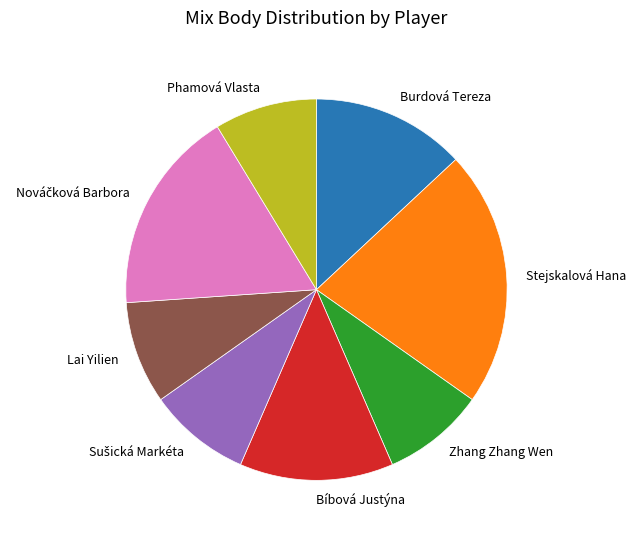

What is the largest slice in the pie chart?

Stejskalová Hana